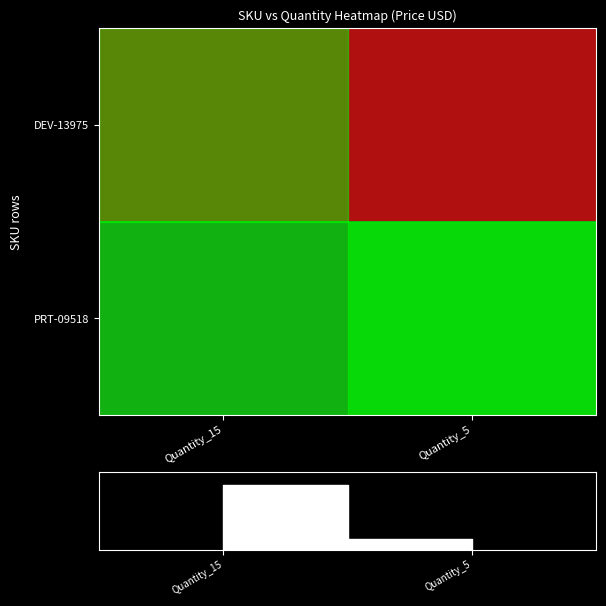

The value of PRT-09518 at Quantity_5 is -1.0. True or false?

True